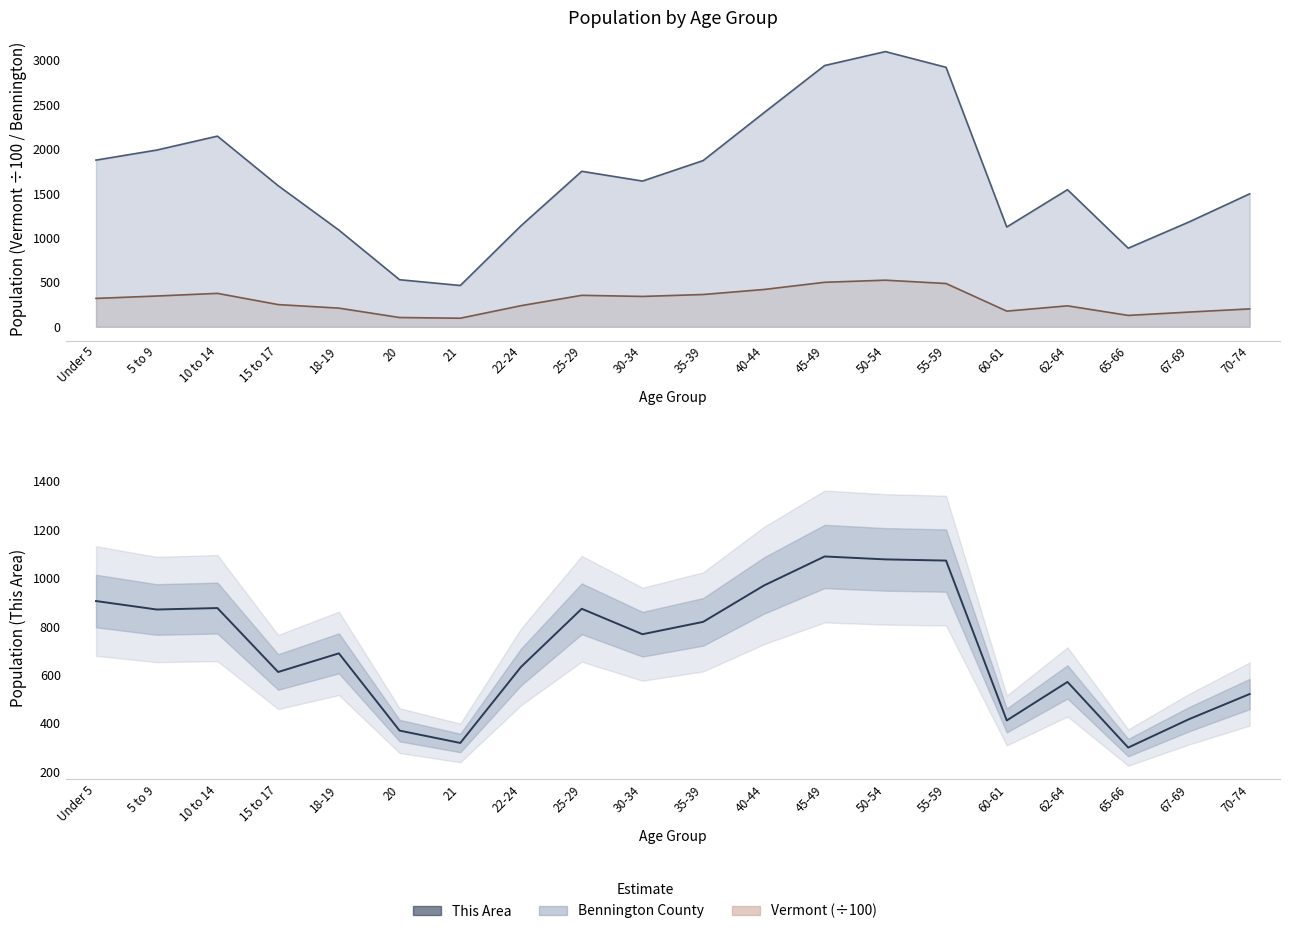

What is the maximum value shown in the chart?

1089